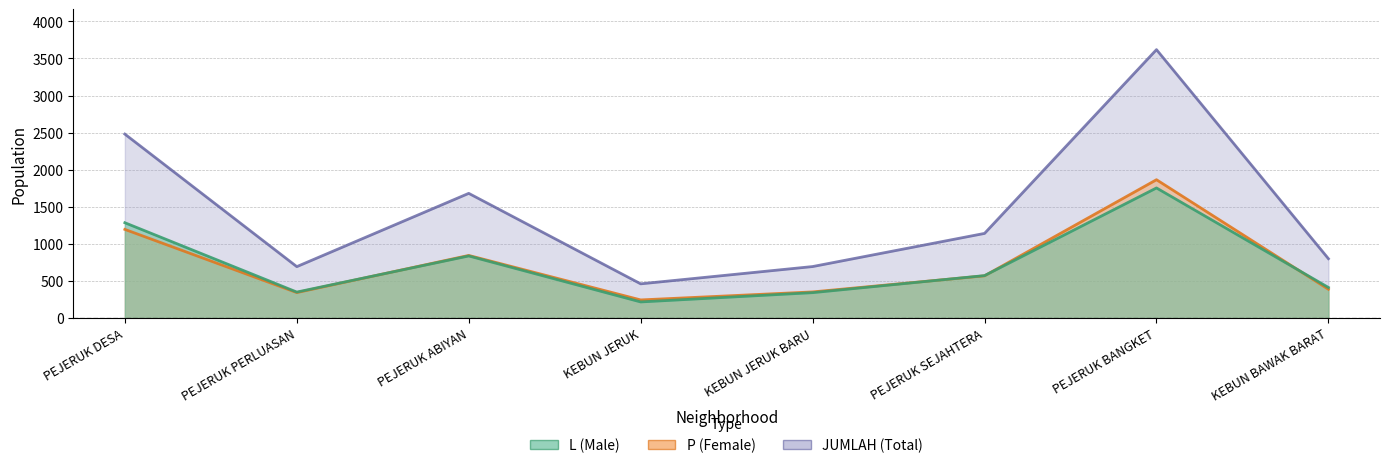

Which series has the largest range (max minus min)?

JUMLAH